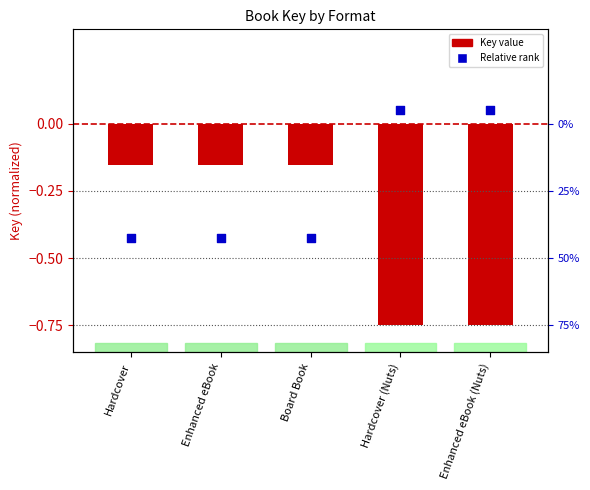

At how many categories does at least one series exceed 0?

2